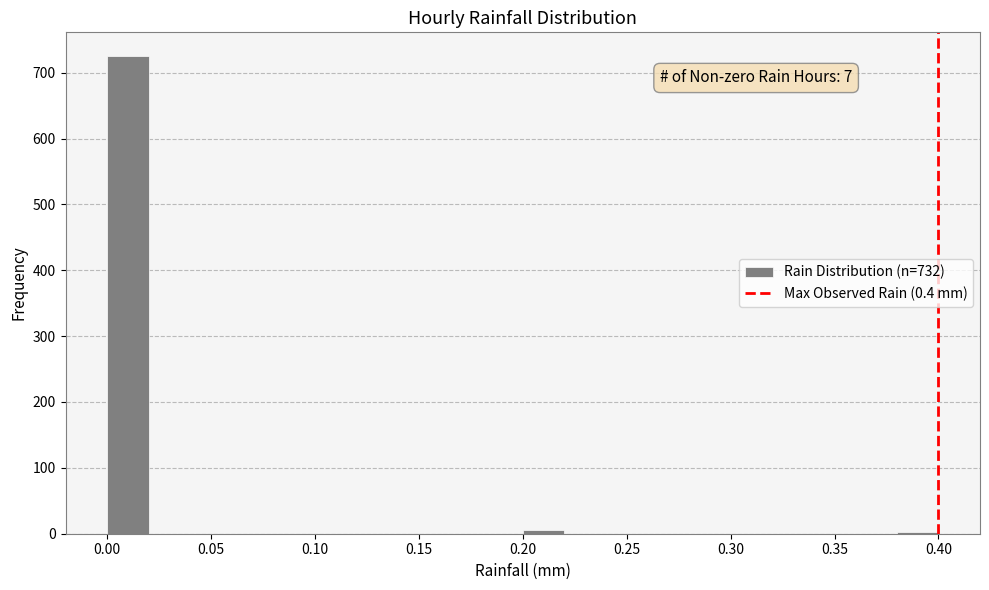

Which range on the x-axis has the tallest bar?

0.00 to 0.02